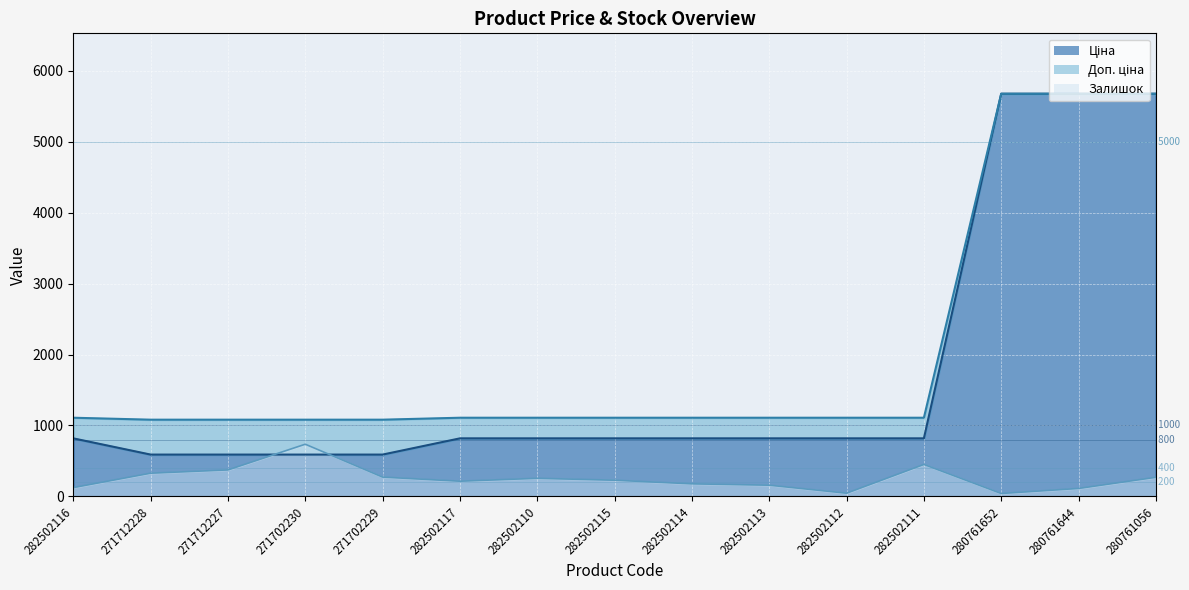

What is the sum of all Доп. ціна values?

30221.4